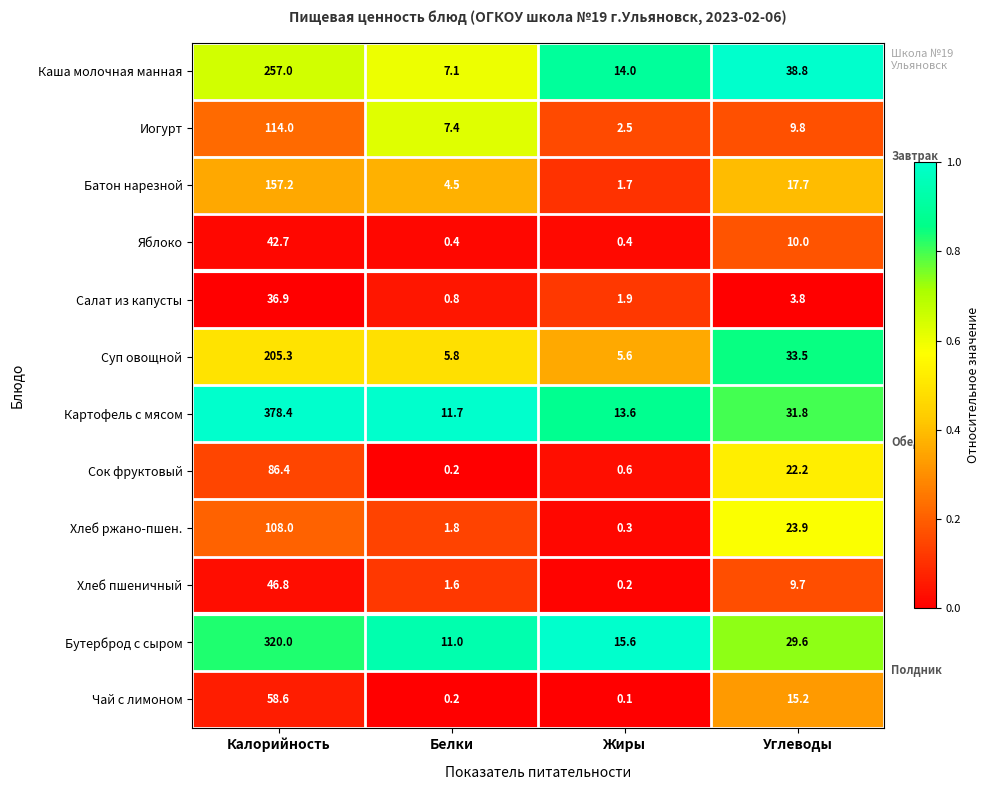

What is the greatest value displayed?

378.4